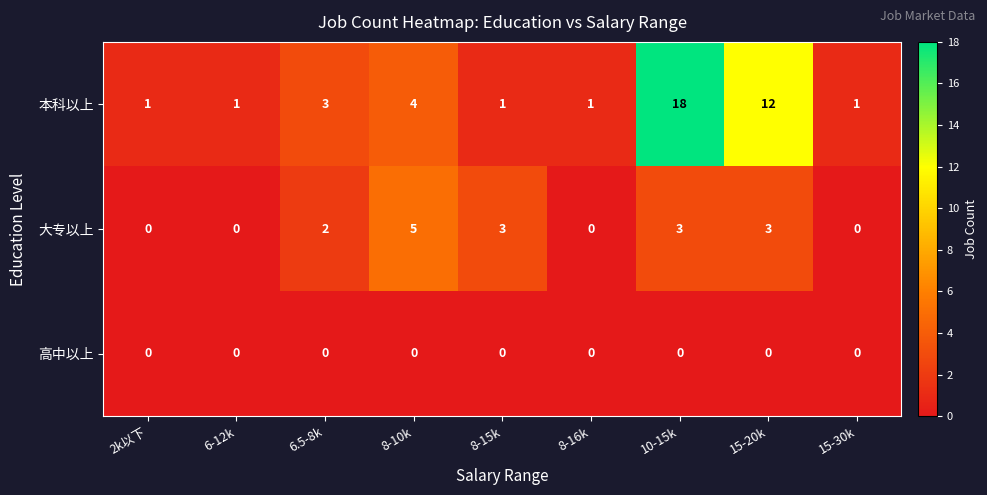

Which series has the largest total across all categories?

本科以上